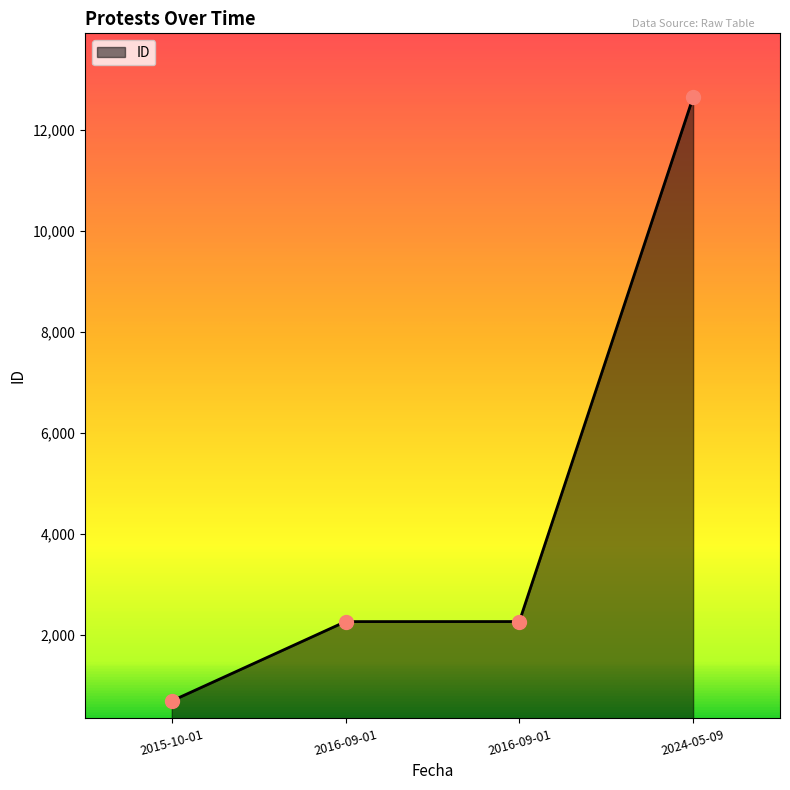

Which has a higher value, 2015-10-01 or 2016-09-01?

2016-09-01